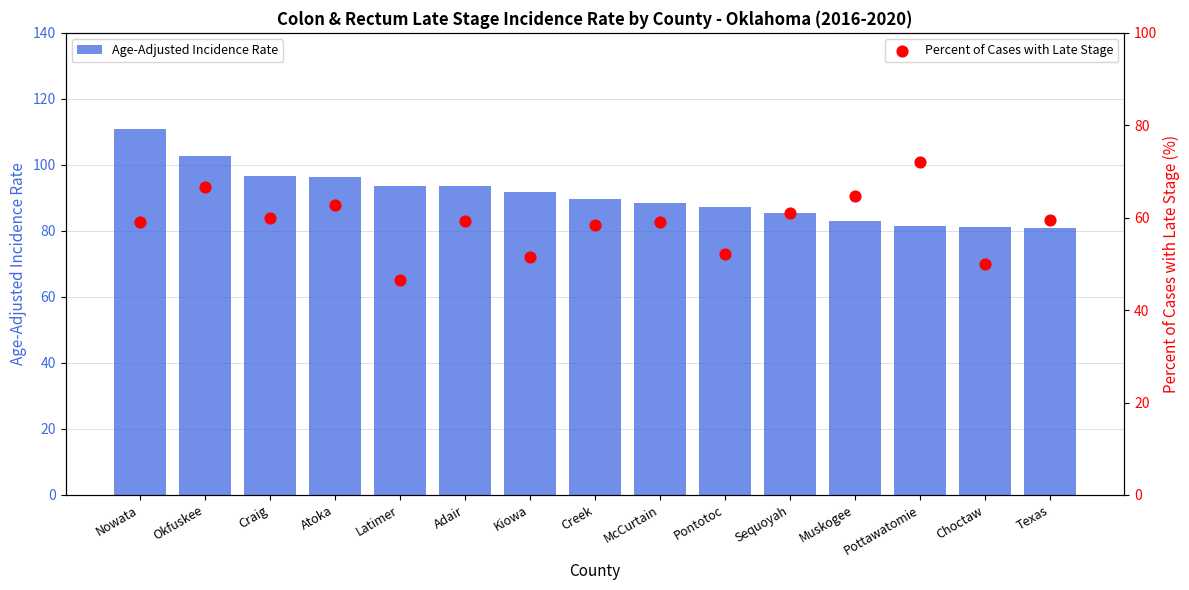

Which series contains the highest Y value?

Age-Adjusted Incidence Rate